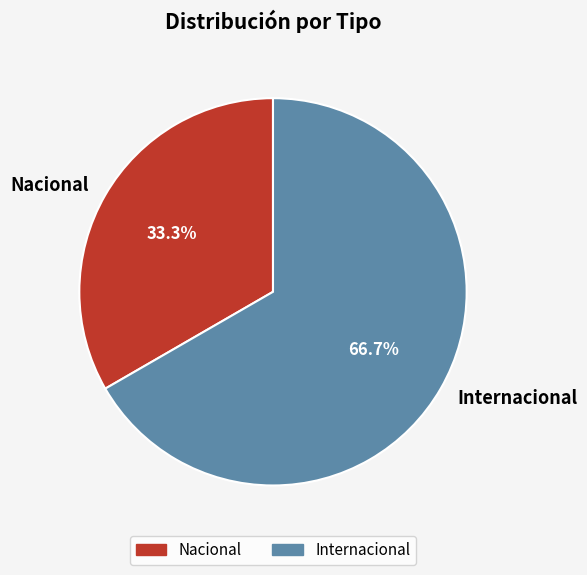

What is the ratio of the value at Internacional to the value at Nacional?

2.0